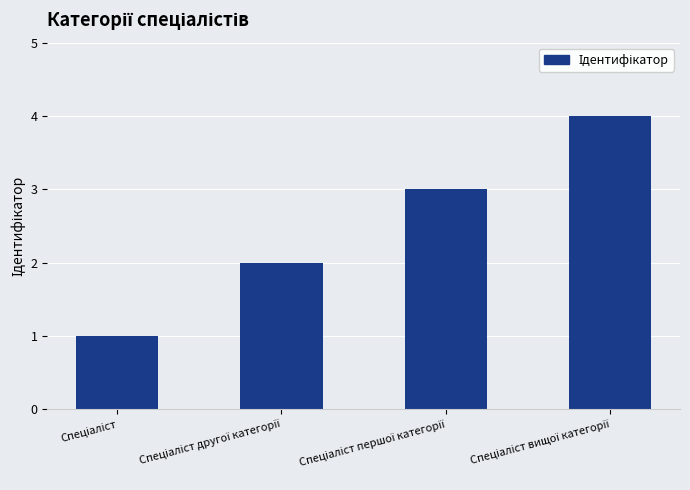

What is the greatest value displayed?

4